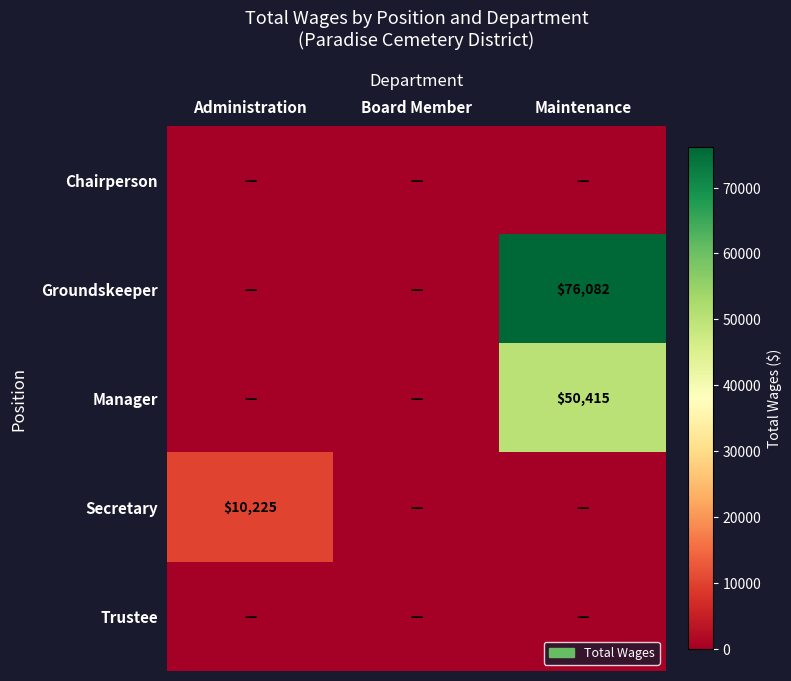

Is it true that Secretary equals 2244 at Administration?

False